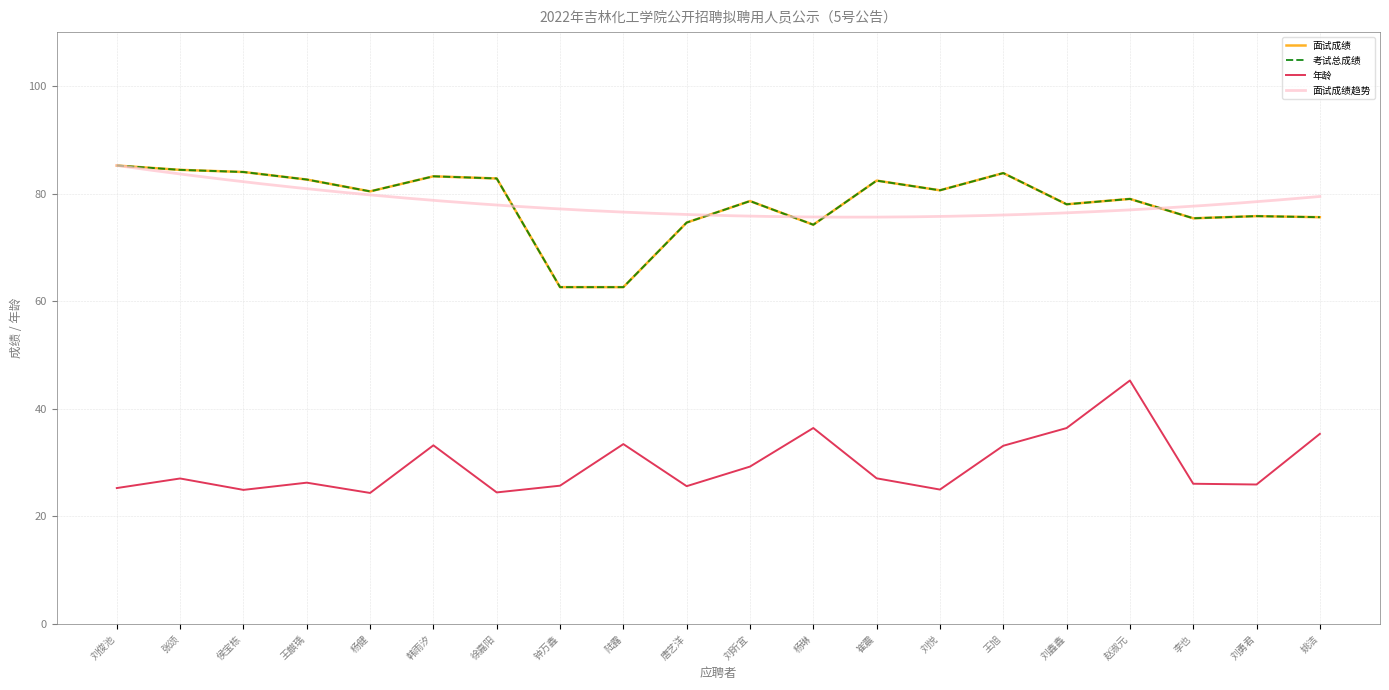

True or false: 年龄 has a value of 35.5 at 崔震.

False